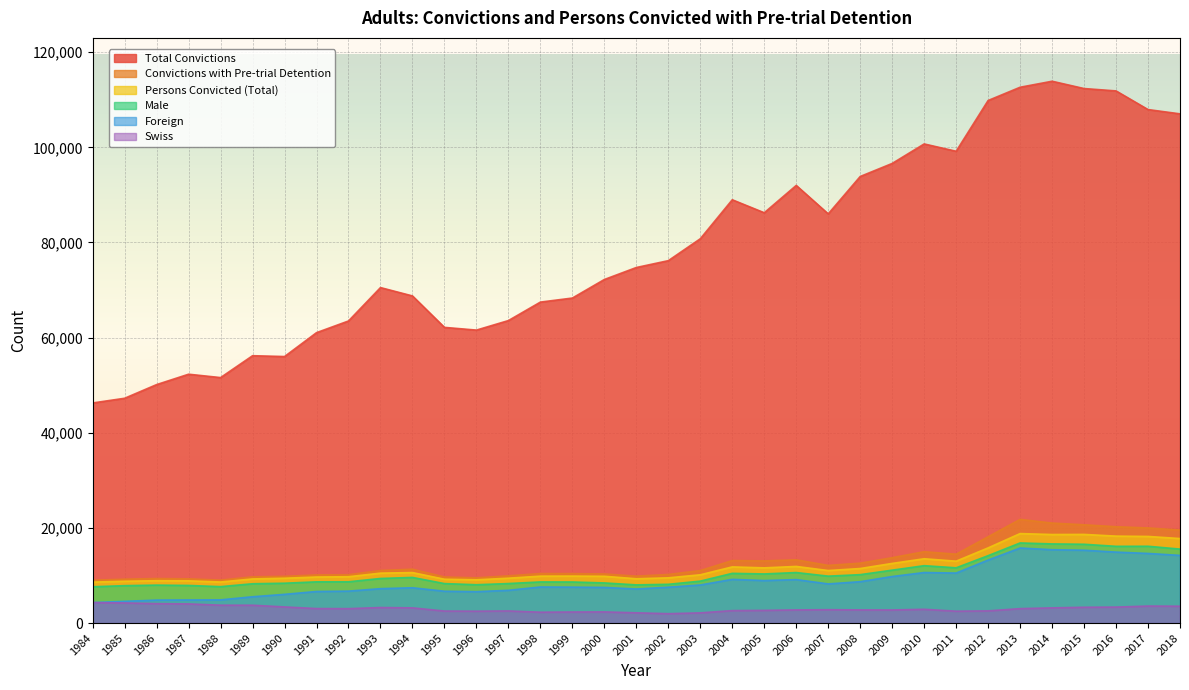

True or false: Total Convictions and Convictions with Pre-trial Detention intersect in this chart.

False